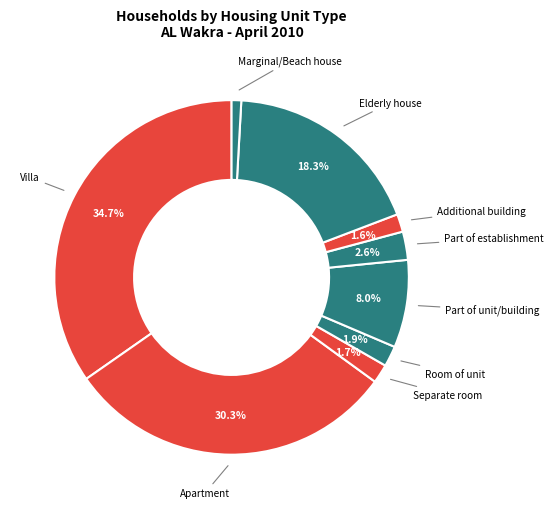

Which has a higher value, Marginal/Beach house or Part of unit/building?

Part of unit/building